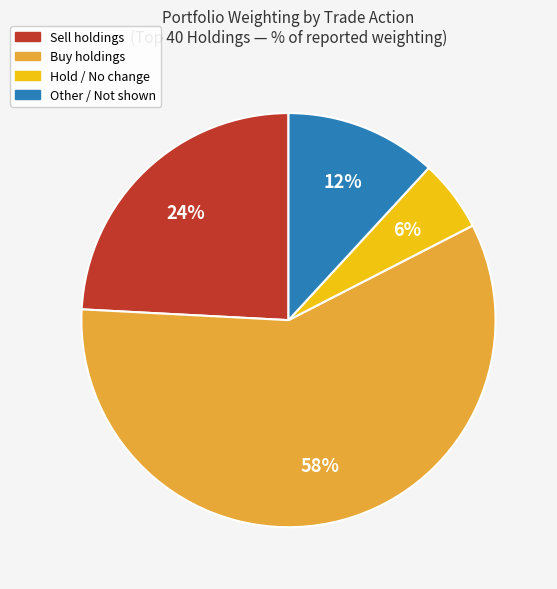

Is there a majority slice in this chart?

Yes